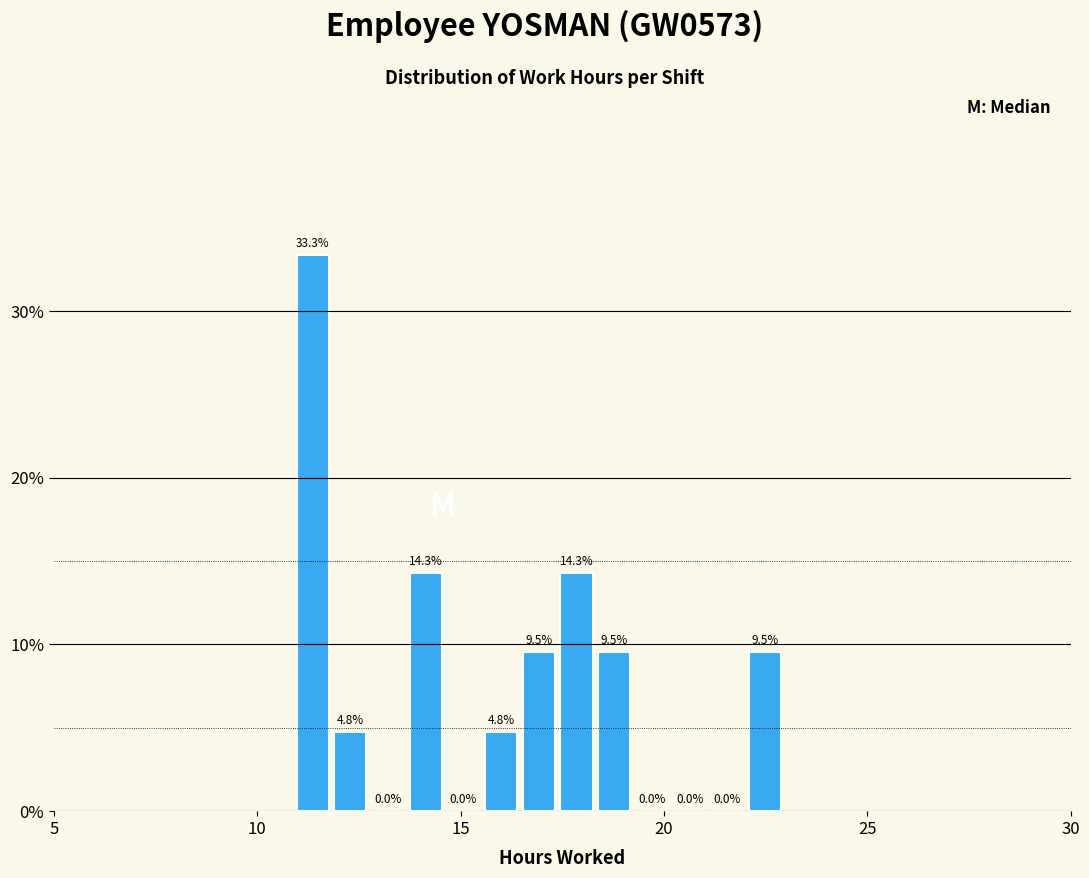

Around what value on the x-axis is the tallest bar? Give the approximate position of its centre, as read against the axis.

11.5